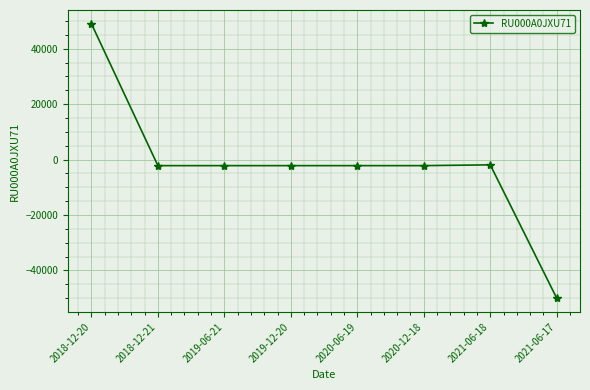

How many values are below -2181?

6